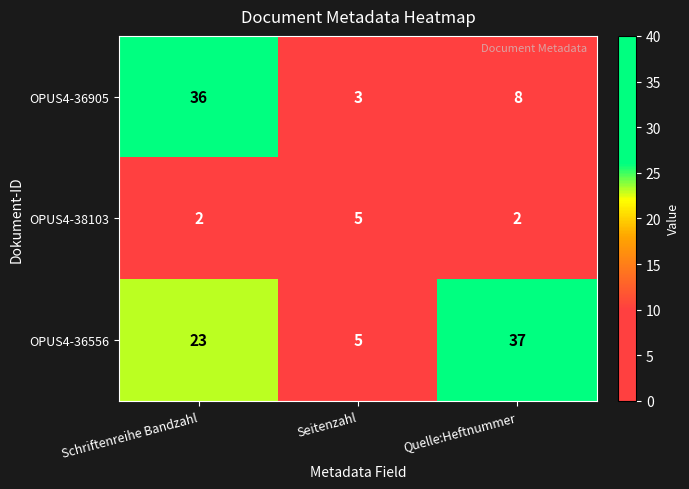

Is it true that OPUS4-38103 equals 3 at Quelle:Heftnummer?

False